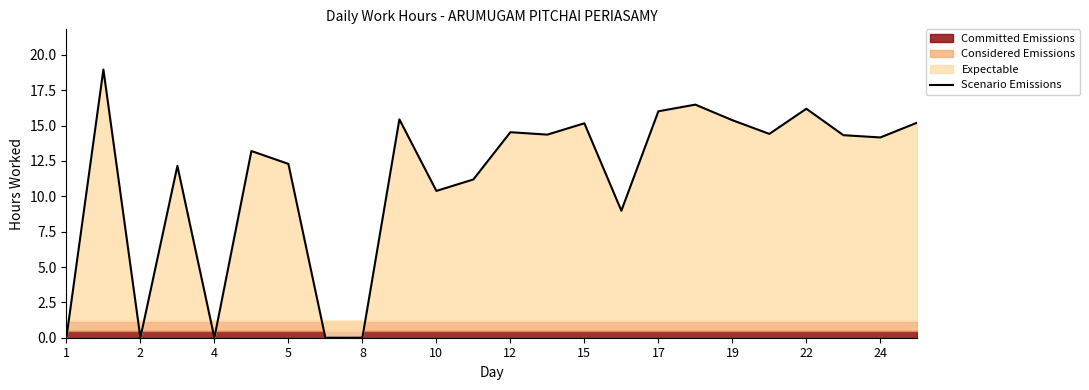

What is the maximum value for Scenario Emissions?

19.0